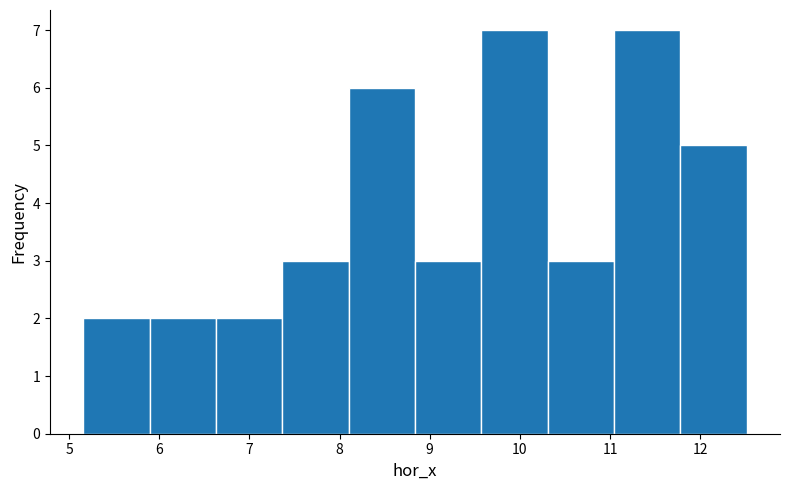

What is the height of the bar covering 5.9 to 6.6 on the x-axis? Neither the bar edges nor the heights are printed on the chart, so give them approximately, as read against the axes.

2